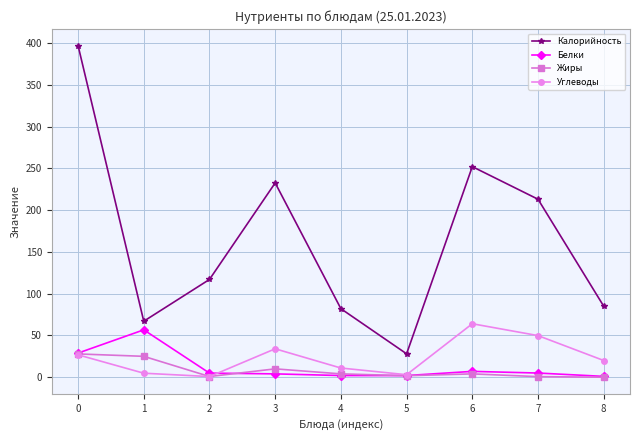

Which series has the largest range (max minus min)?

Калорийность